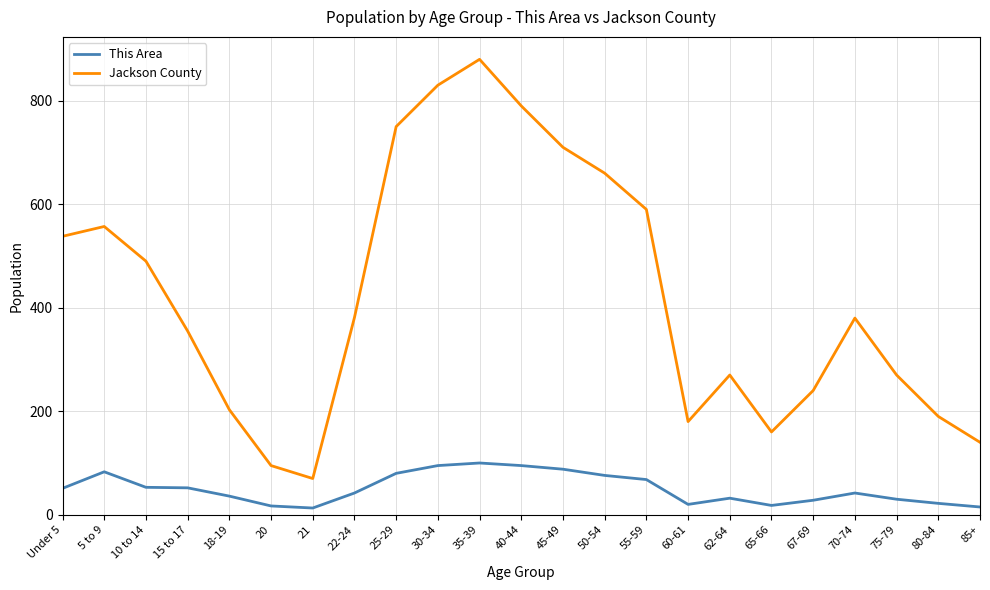

Does the chart have visible grid lines?

Yes